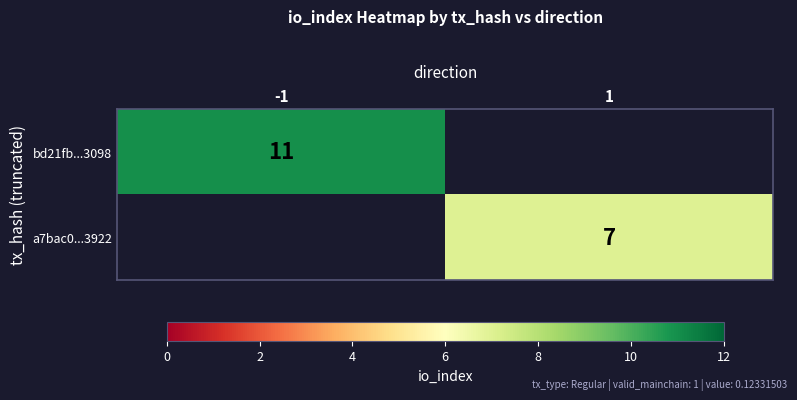

Is the value of a7bac0...3922 at 1 greater than the value of bd21fb...3098 at -1?

No